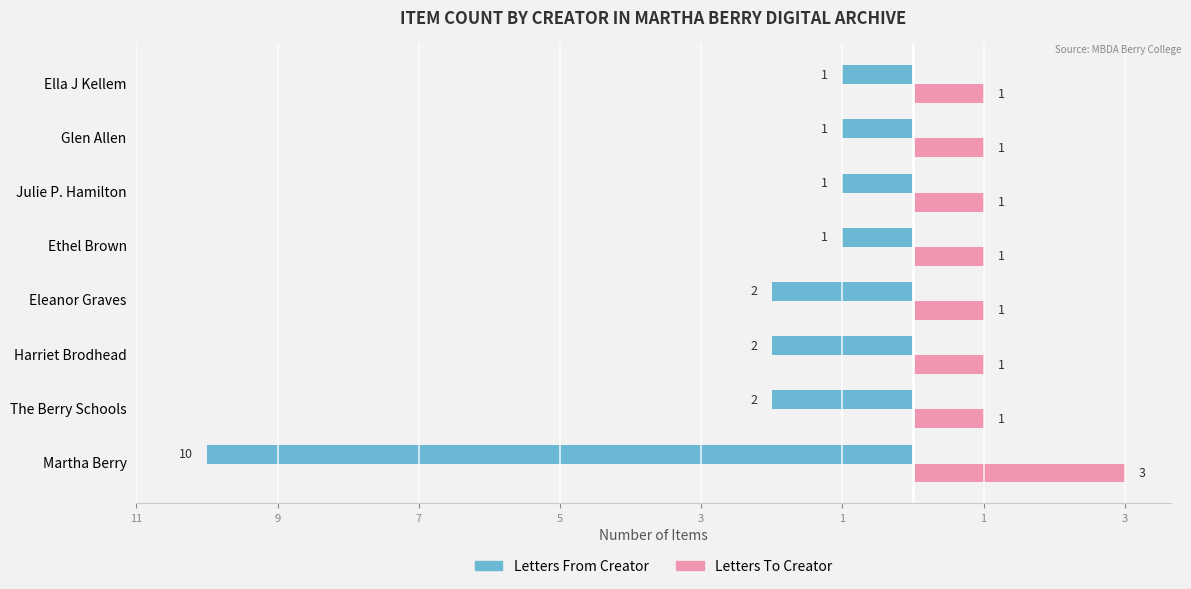

What are all the series names shown in the legend?

Letters From Creator, Letters To Creator